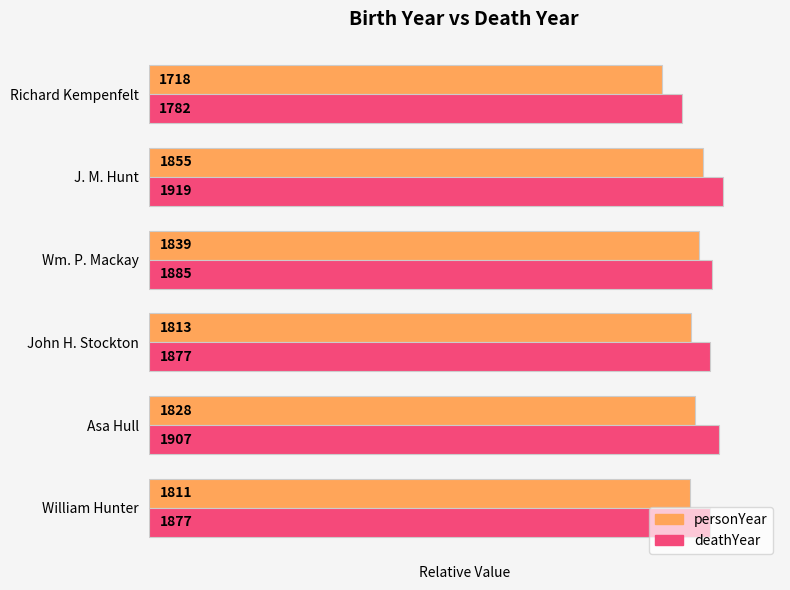

What are all the series names shown in the legend?

personYear, deathYear